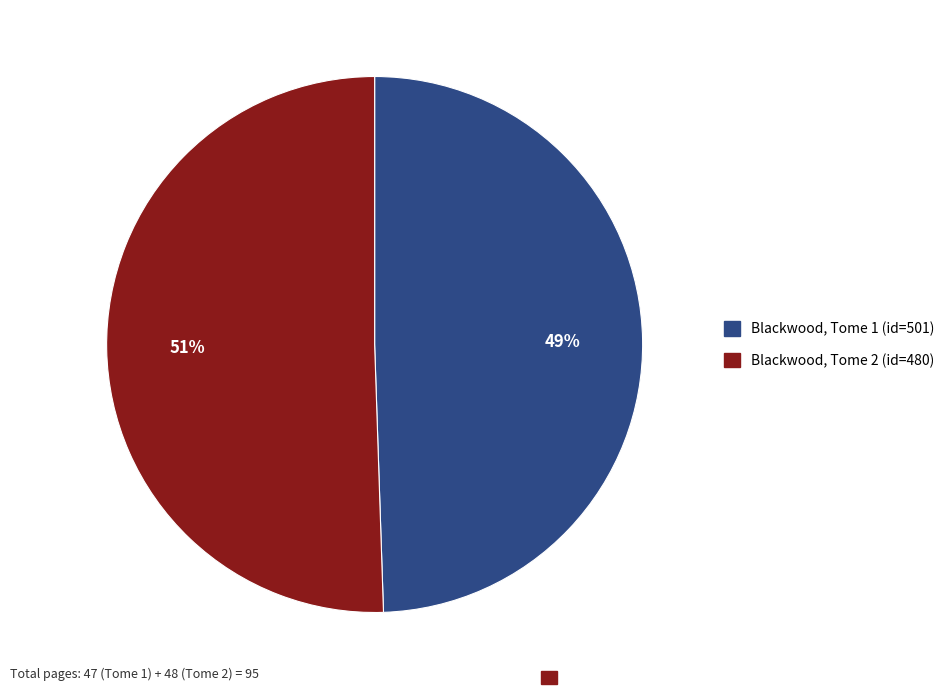

Is there any slice that represents more than half of the pie?

Yes